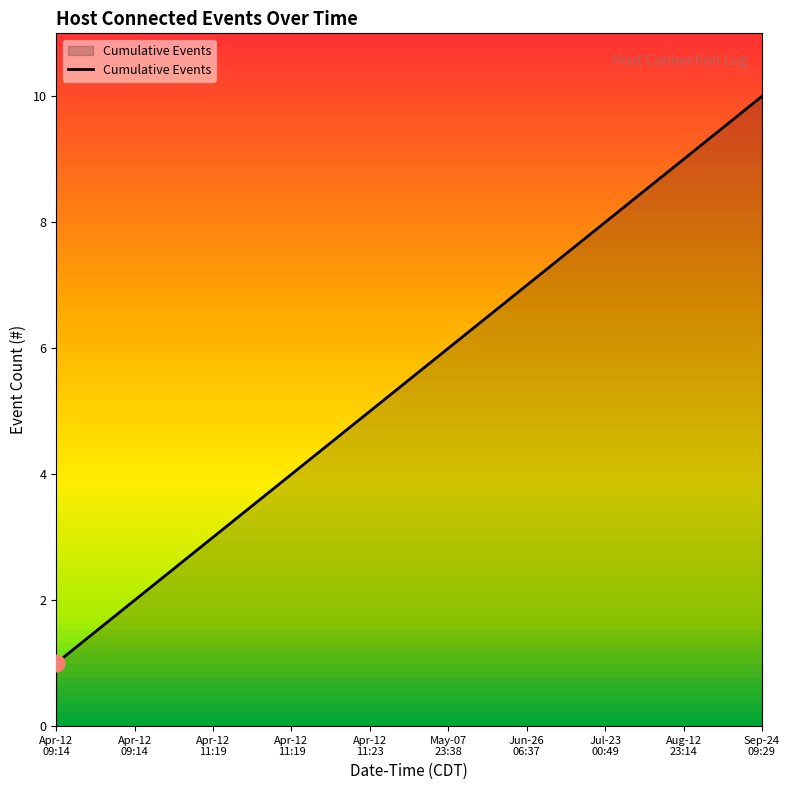

How many lines are shown in the chart?

1